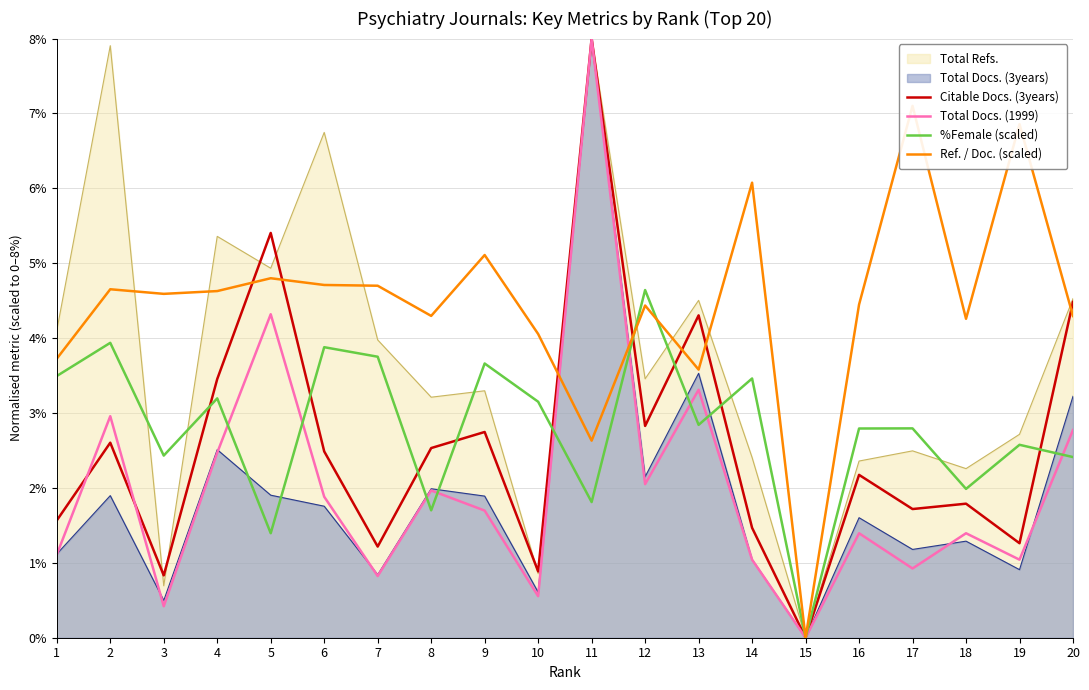

At which category is the sum across all series the highest?

11